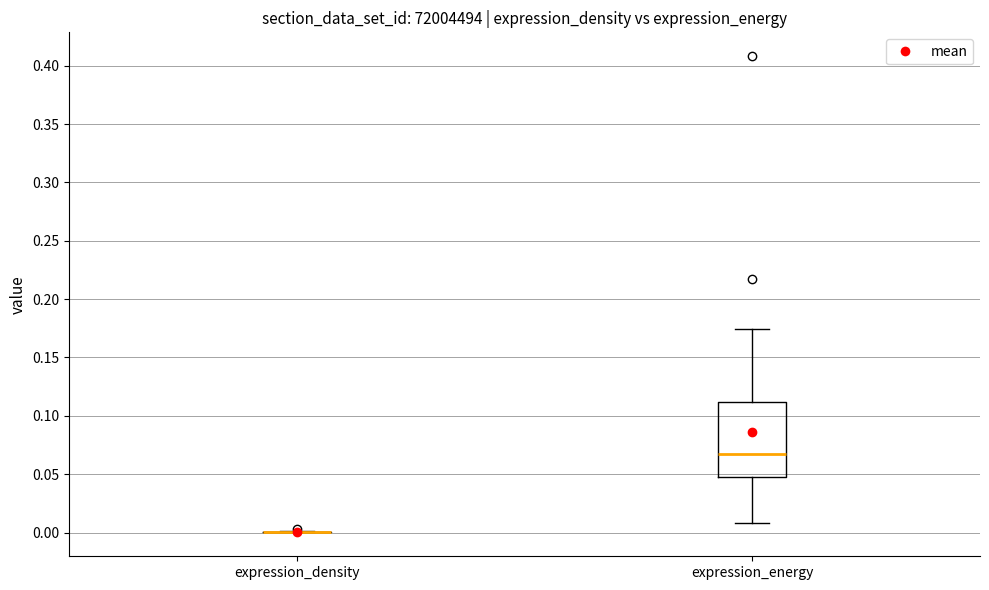

Reading left to right, transcribe this box plot: for each box, give where its median line is, the range the box spans, and where its two whiskers end, as read against the y-axis. The values are not printed on the chart, so give them approximately, as read against the axis.

expression_density: box collapsed to a line at 0.000, whiskers 0.000 to 0.000
expression_energy: median 0.065, box 0.050 to 0.110, whiskers 0.010 to 0.175